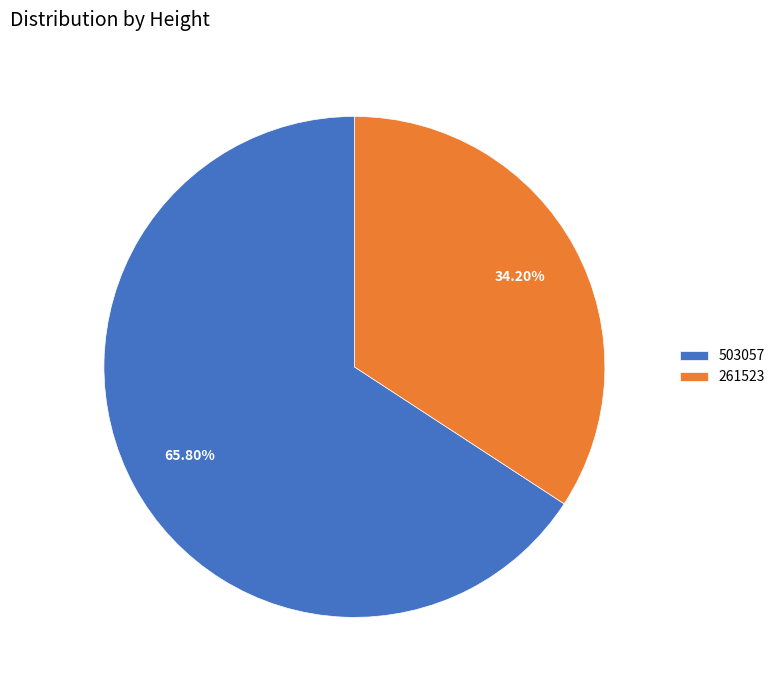

Is 503057 the majority of the pie?

Yes